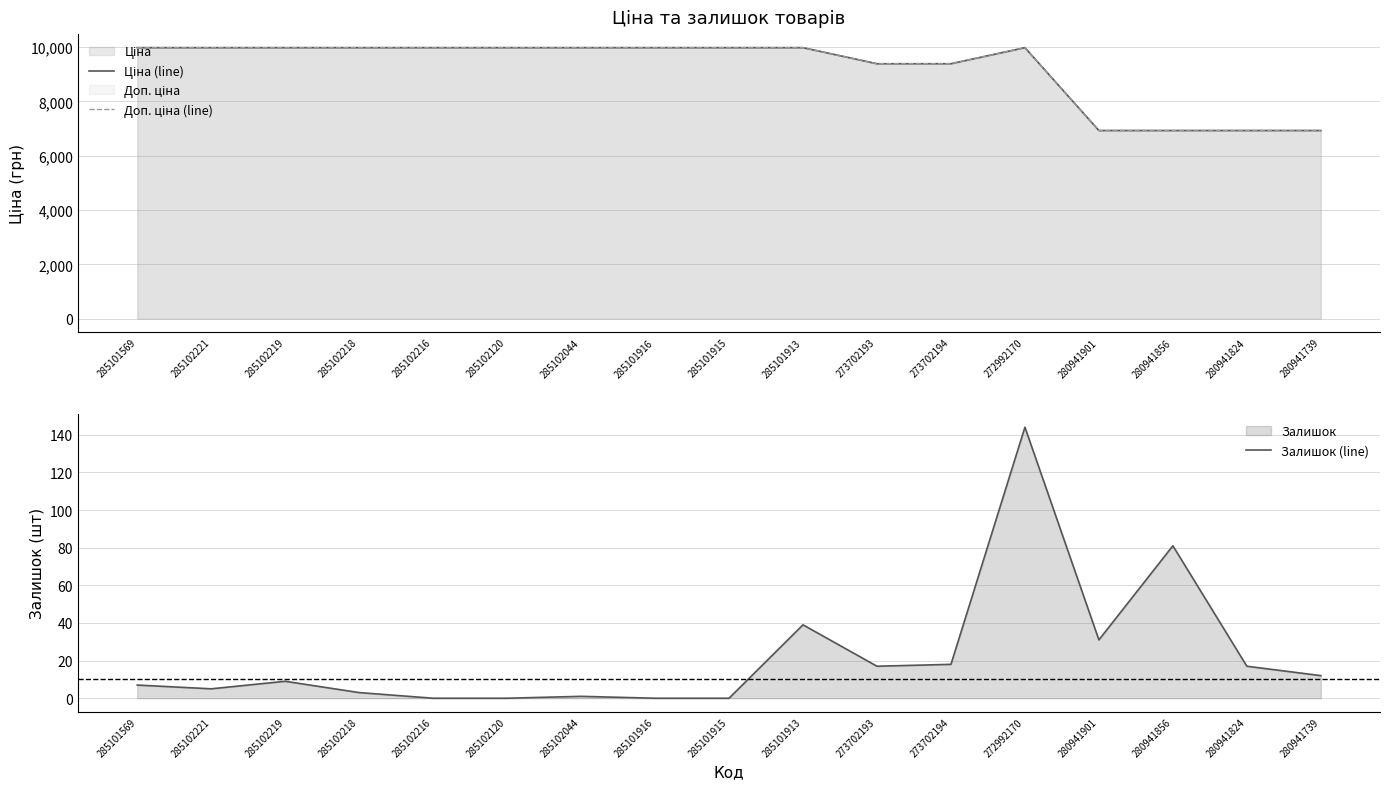

Where does the Залишок (line) series first go above 9?

285101913